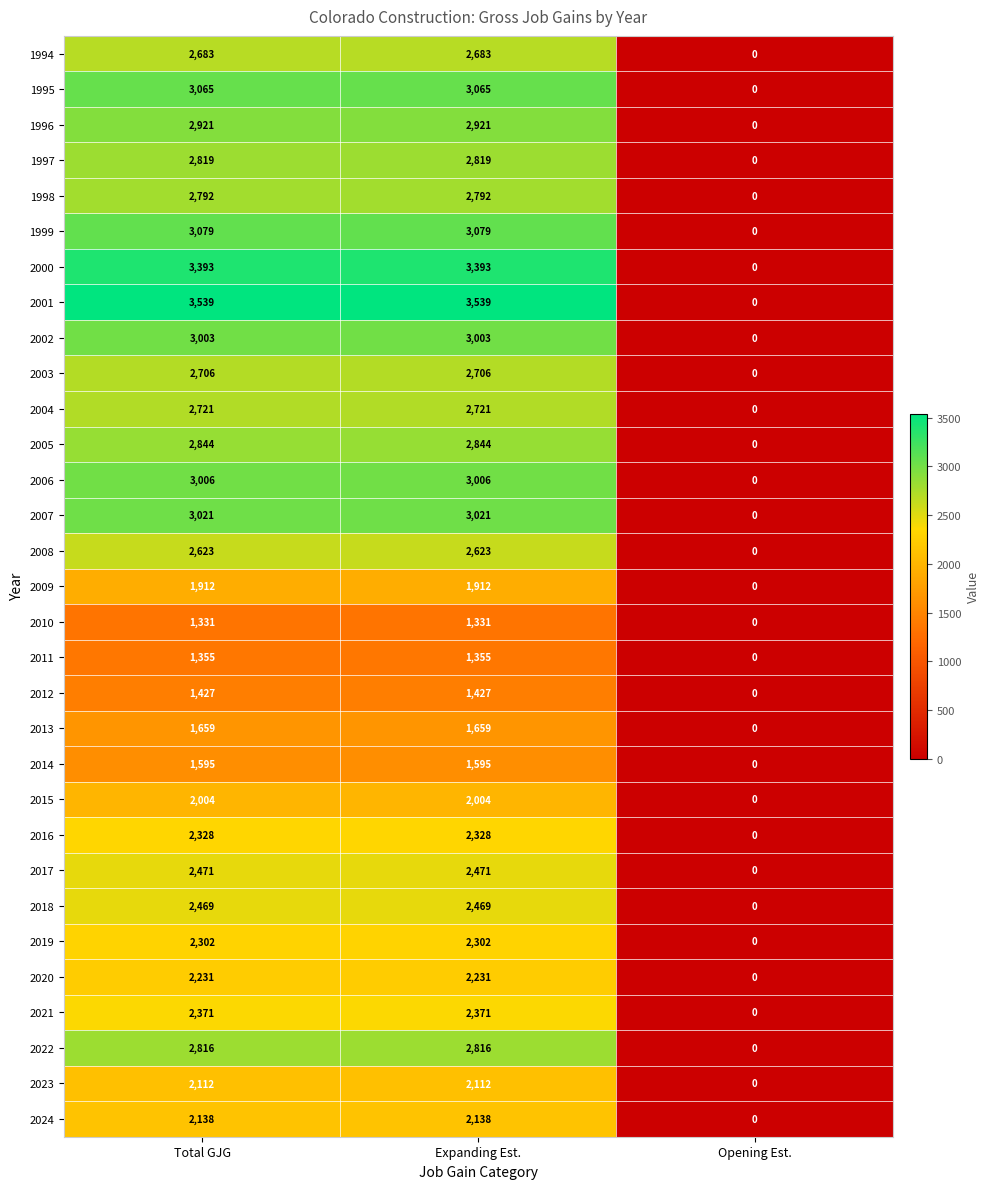

What is the average value of the 1996 series?

1947